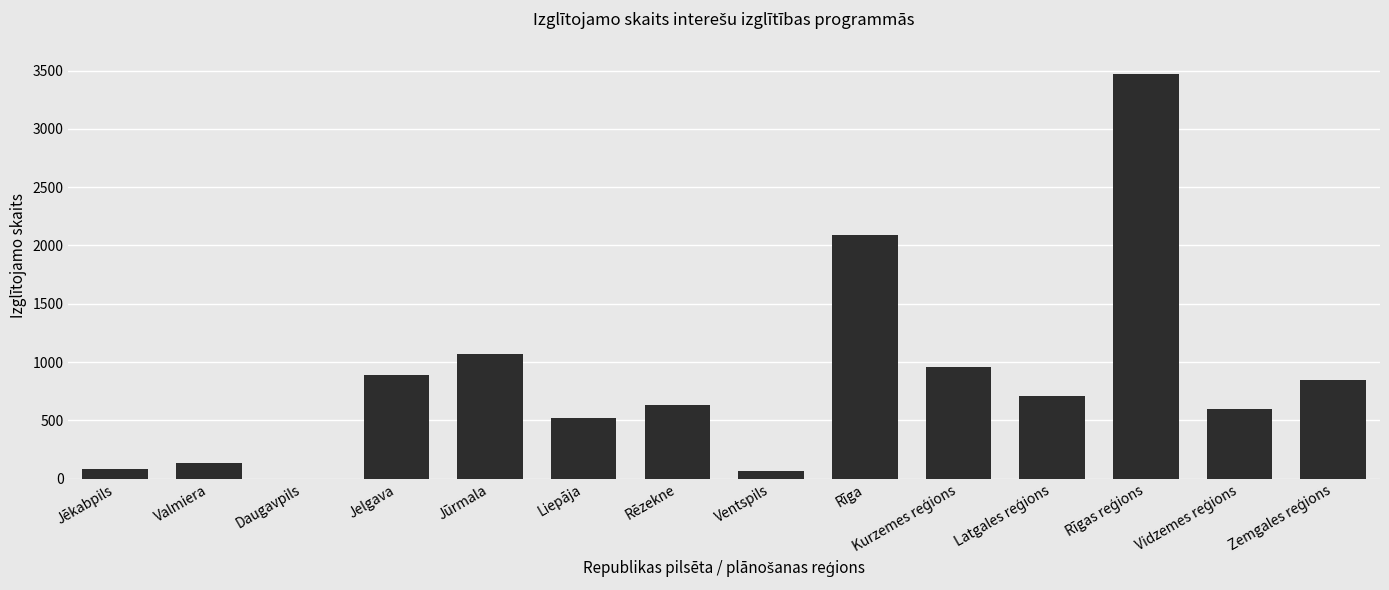

At which label is the value closest to 1736?

Rīga